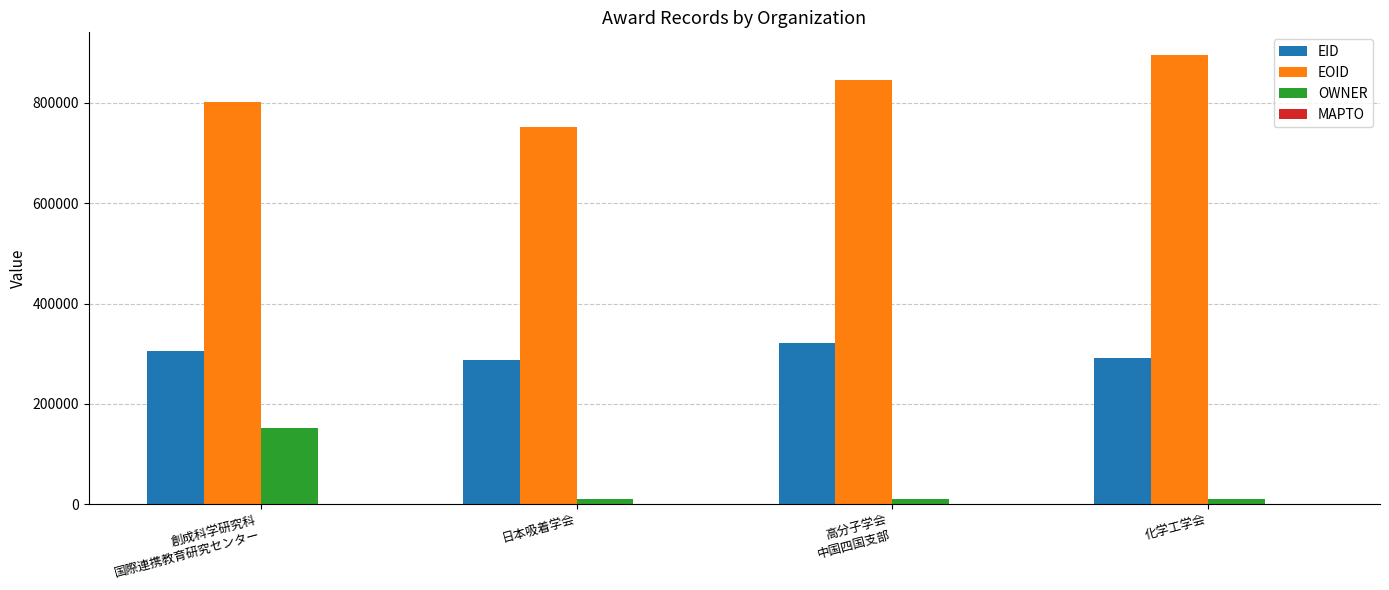

Does the chart contain any negative values?

No